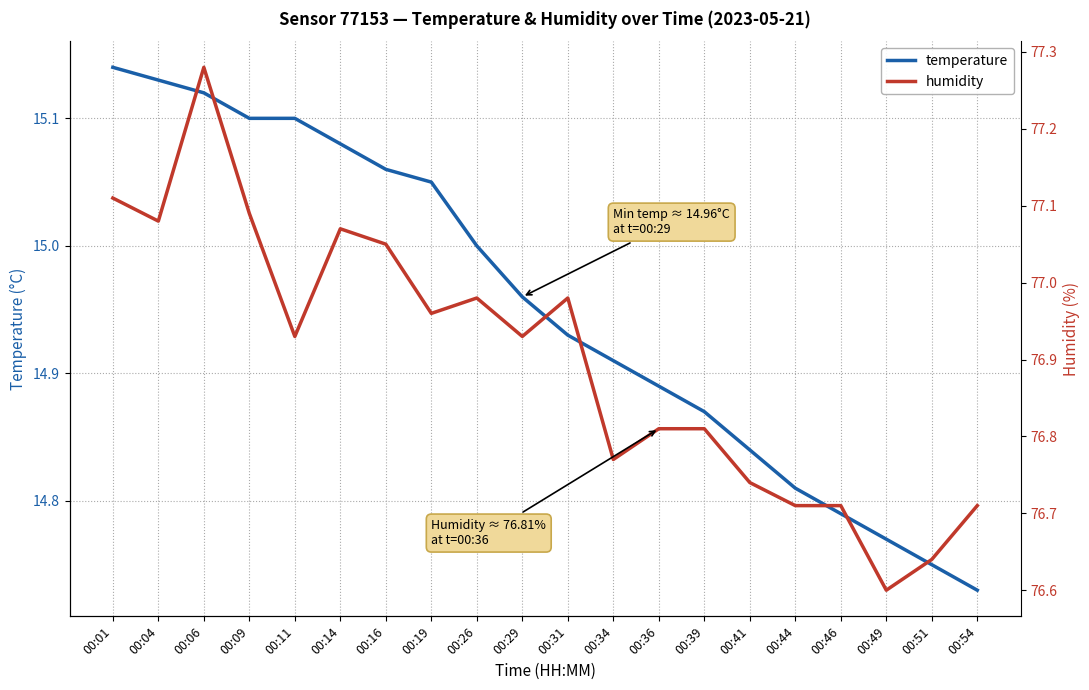

True or false: temperature has a value of 22.8 at 00:16.

False